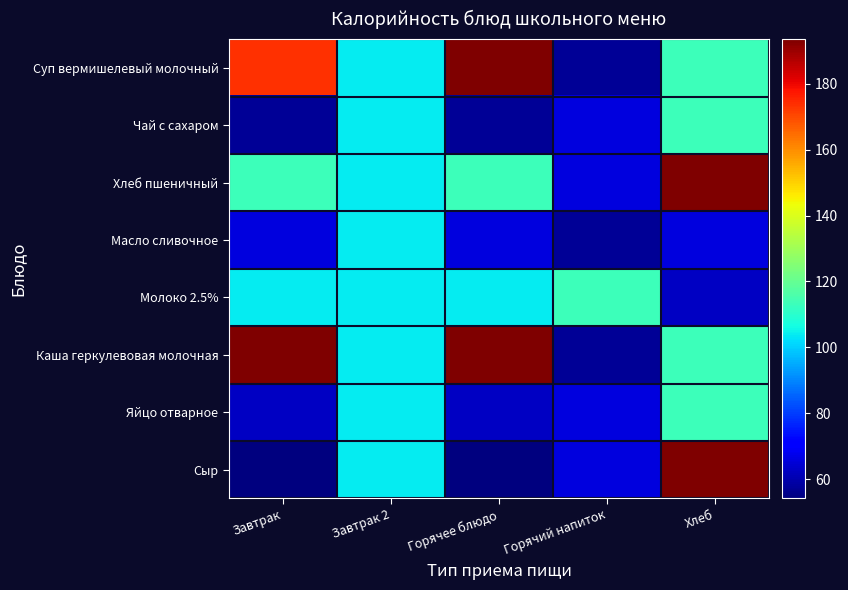

At how many categories does at least one series exceed 189?

3